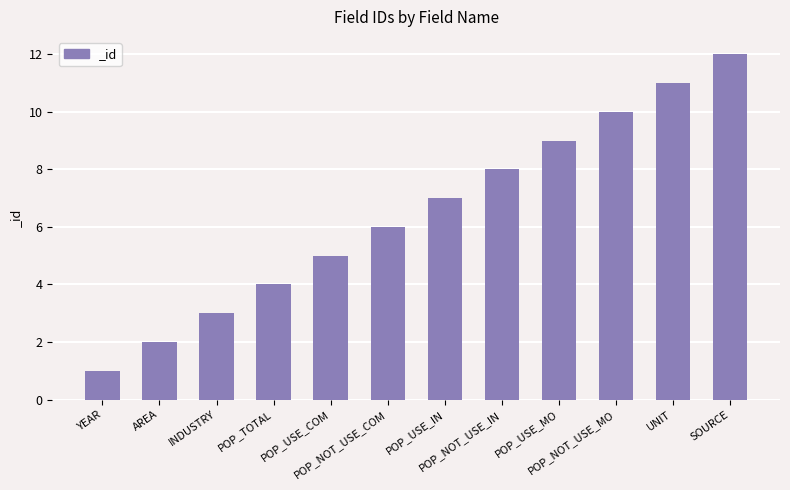

What is the minimum value shown in the chart?

1